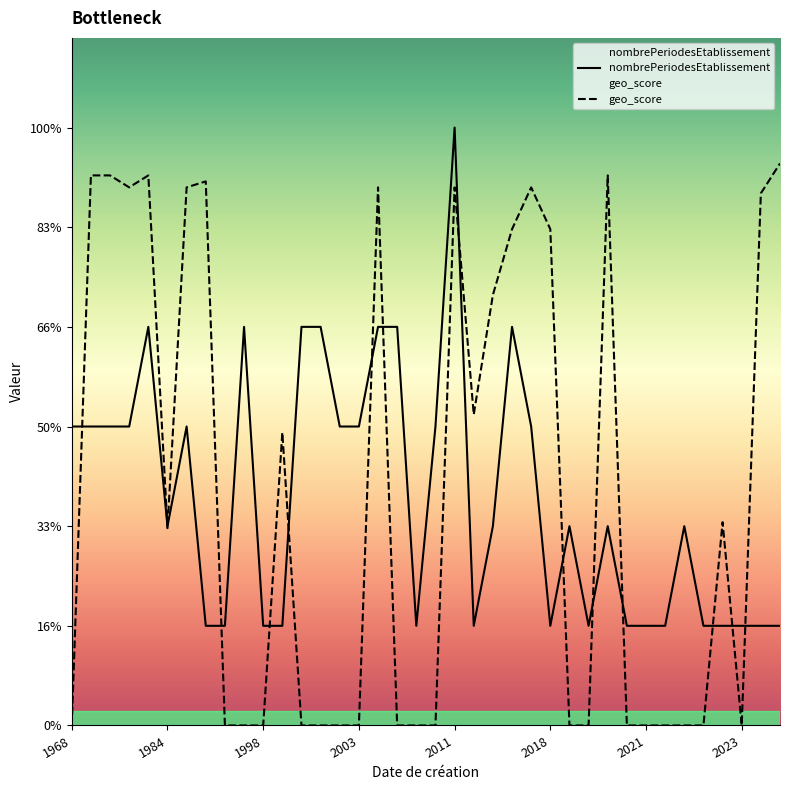

How many distinct data groups are displayed?

2